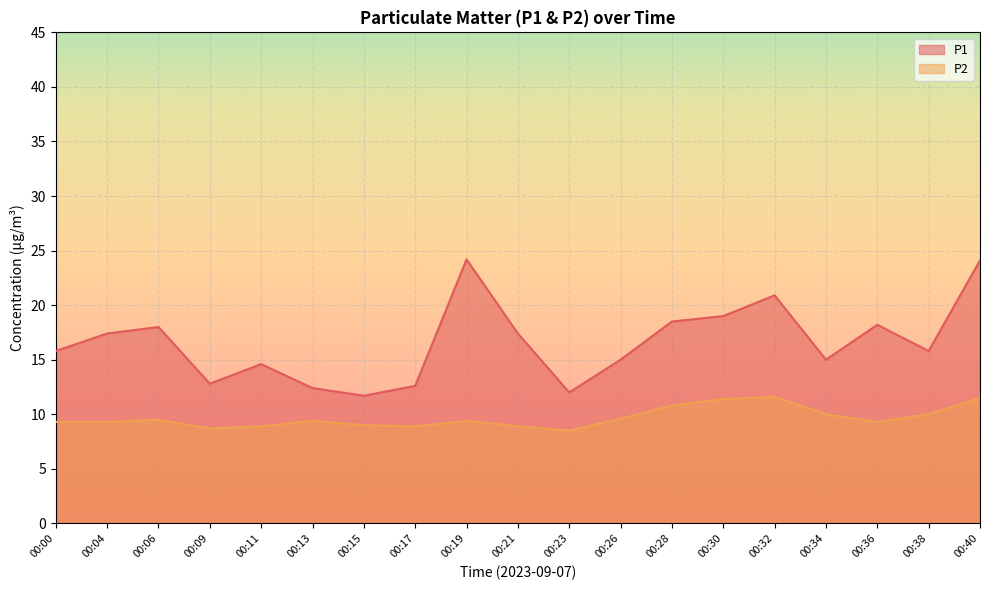

What is the value of the P1 point at the 7th from the left?

11.7